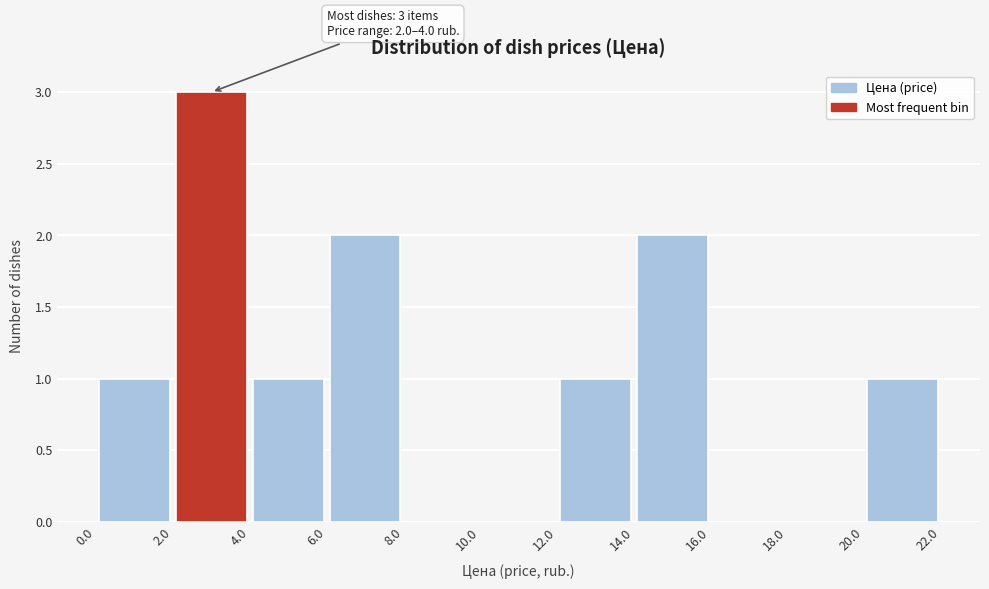

Over which range of the x-axis is the bar tallest?

2.0 to 4.0